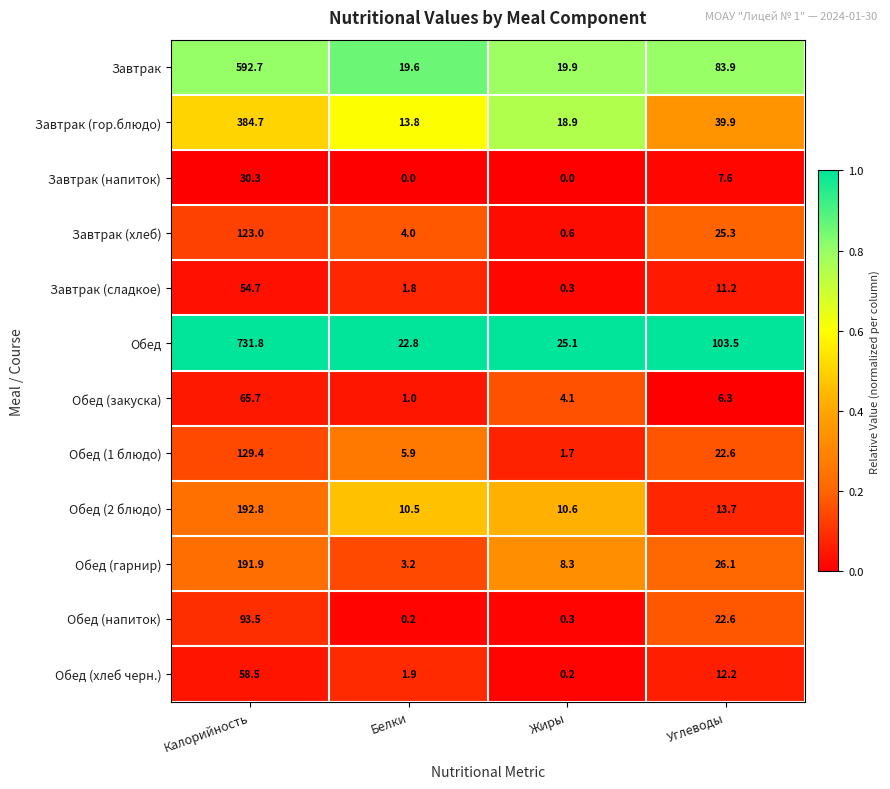

What is the difference between the maximum and second lowest values in the Завтрак (гор.блюдо) series?

365.8